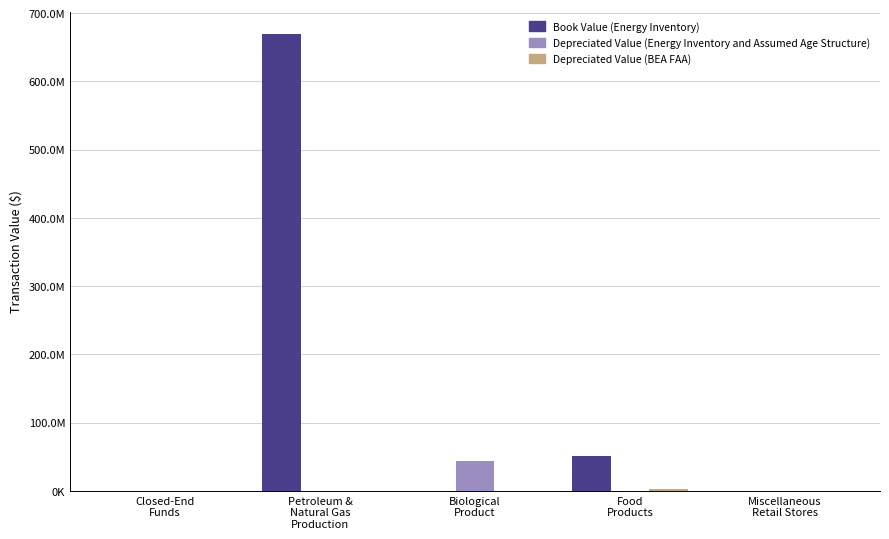

The value of Book Value (Energy Inventory) at Closed-End
Funds is 439829. True or false?

True